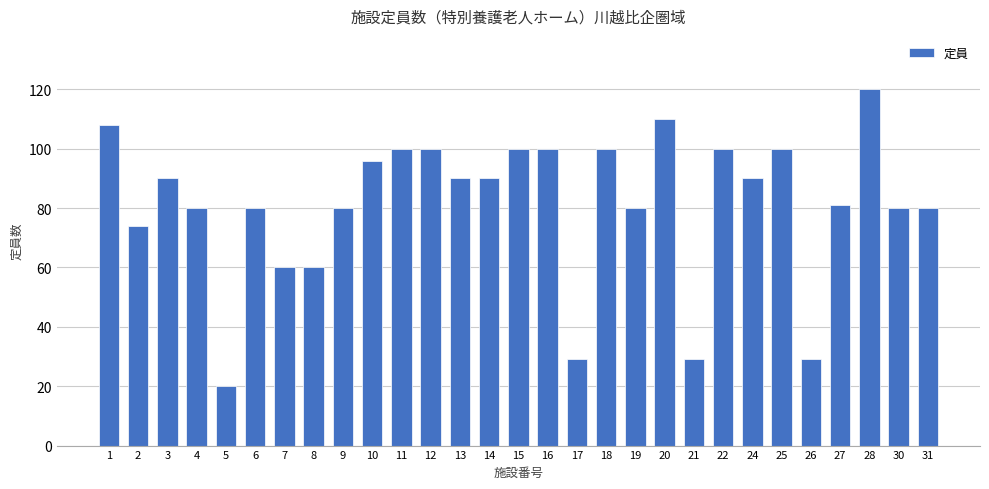

What is the change in value from 1 to 17?

-79